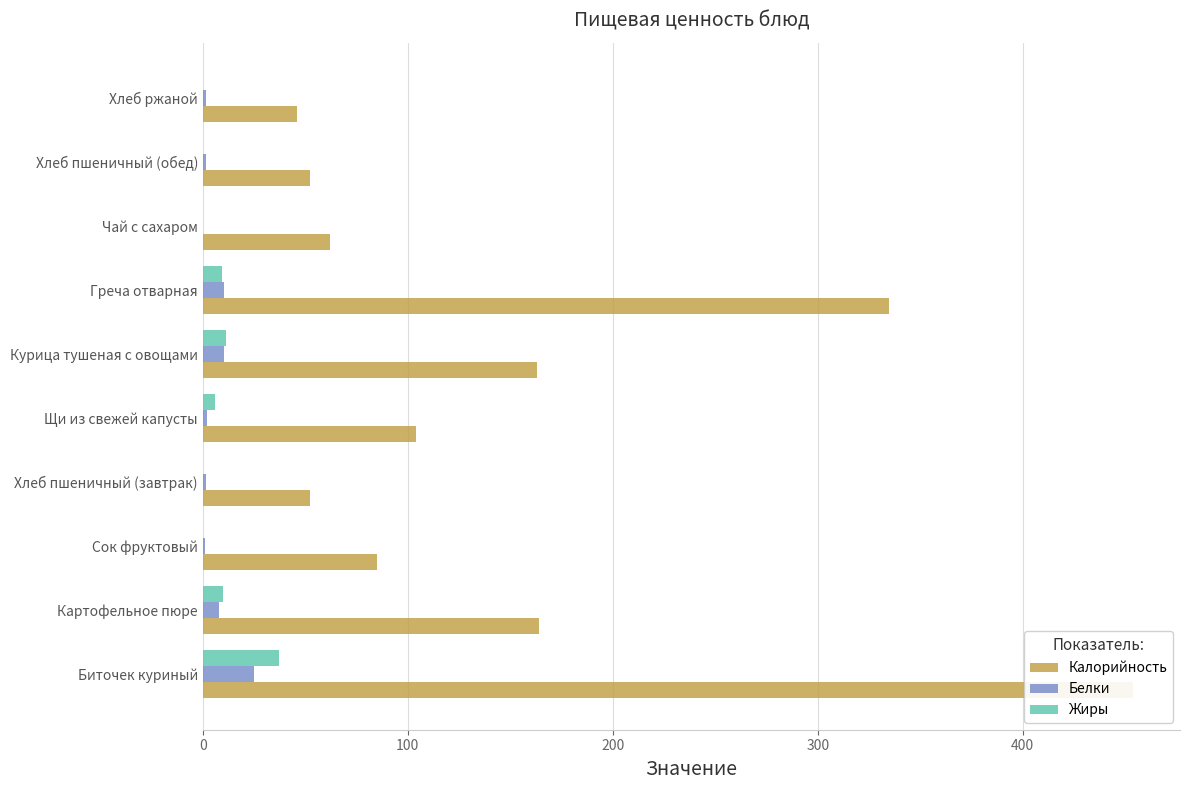

What is the sum of all Белки values?

61.2